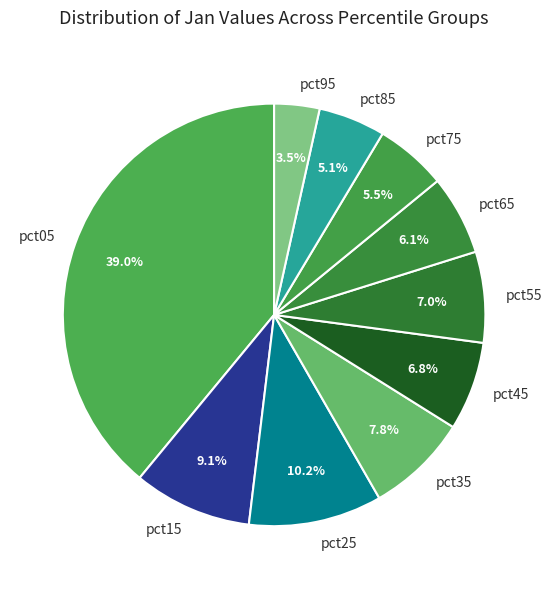

The pct65 slice represents 6% of the pie. True or false?

True